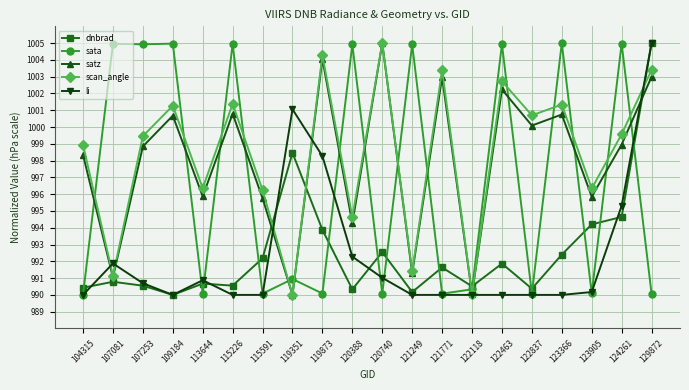

The li series shows 990.0 at 122837. True or false?

True